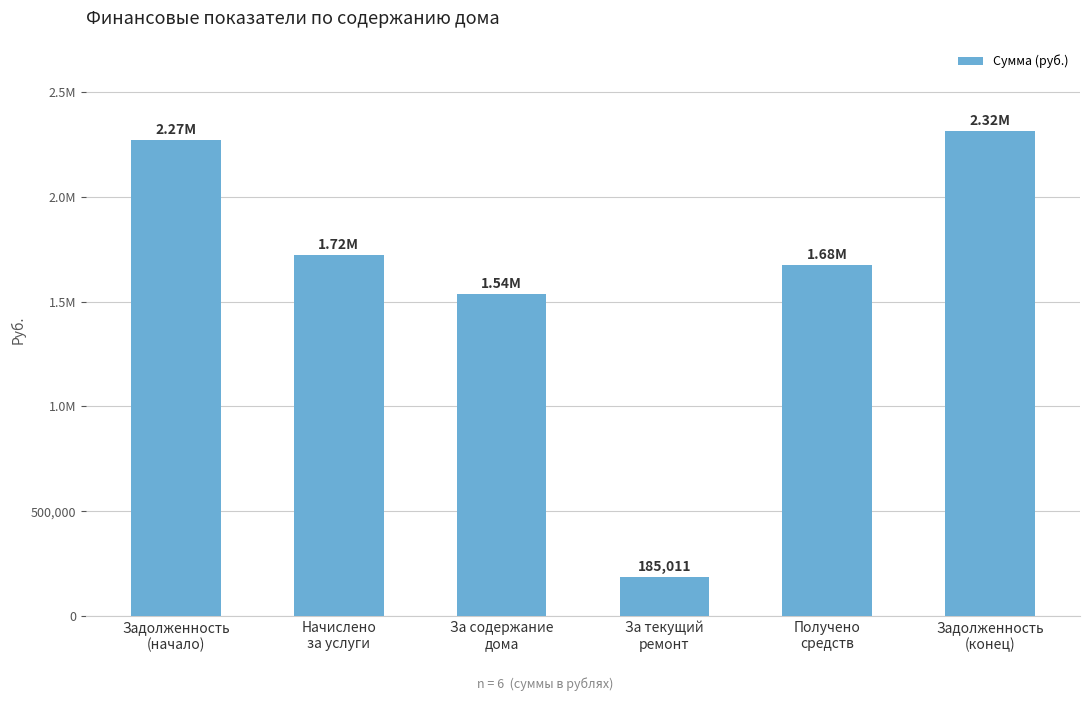

Does the chart contain stacked bars?

No